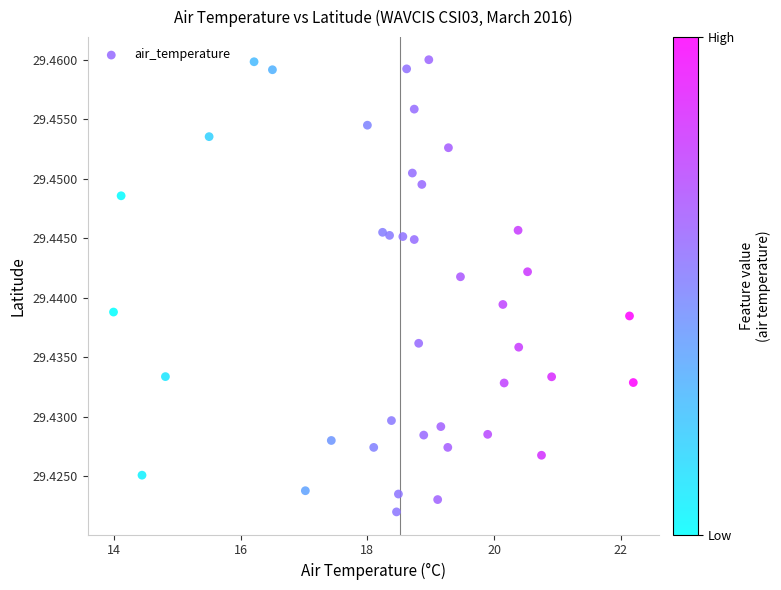

What is the range of X values (max minus min)?

8.2